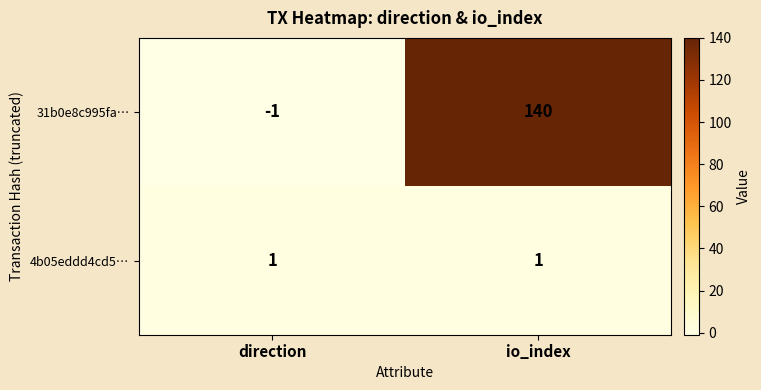

What is the sum of all 31b0e8c995fa… values?

139